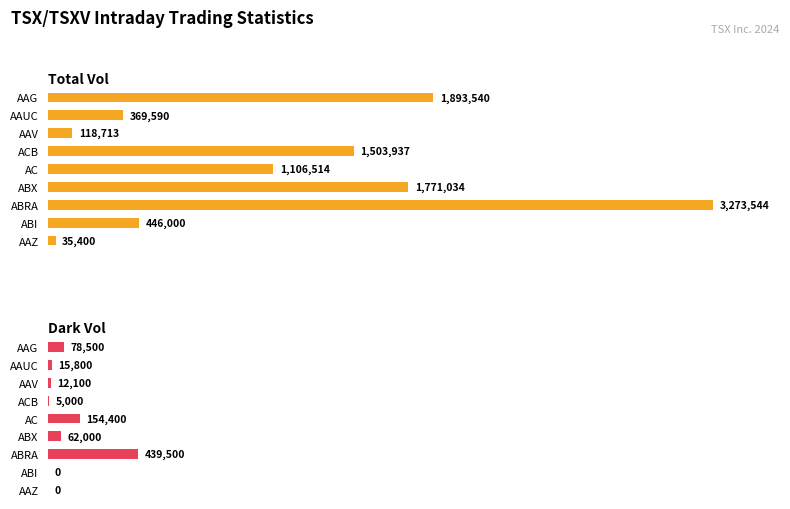

Is the value of Dark Vol at AAUC greater than the value of Total Vol at AAZ?

No